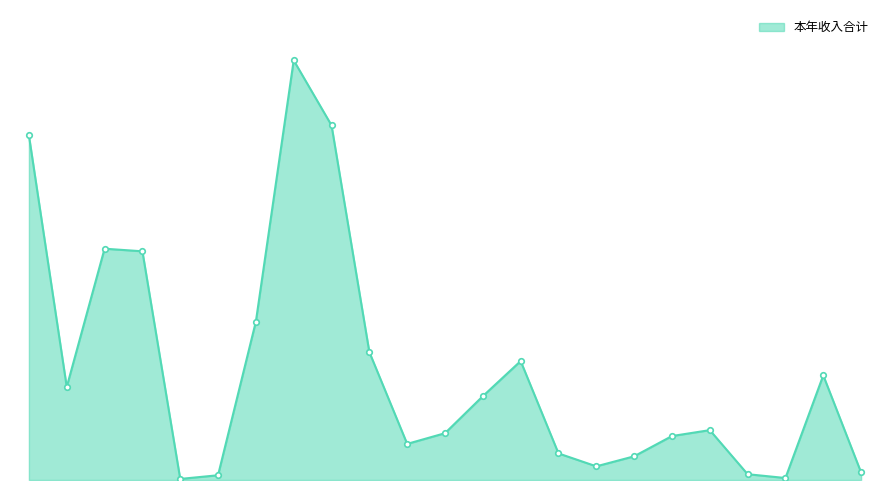

Is this an area chart (filled region under the line)?

Yes